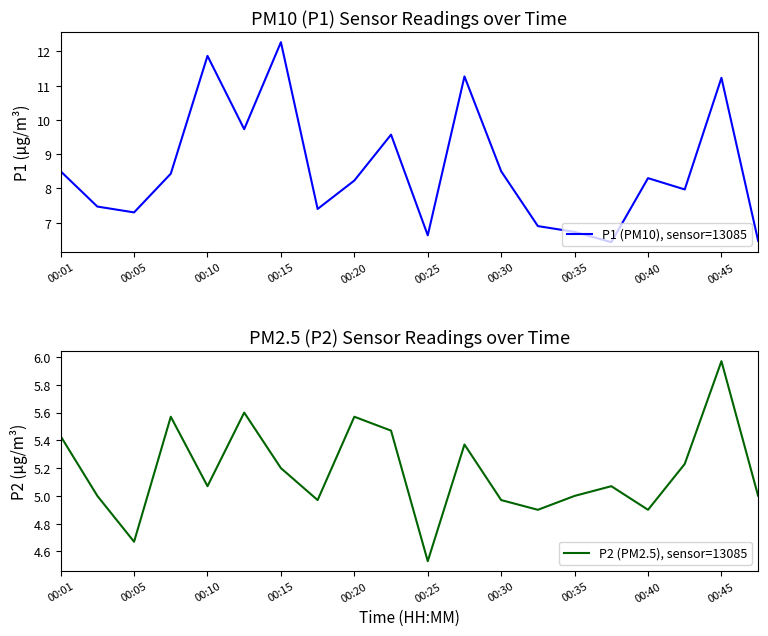

Count the number of categories in the chart.

20